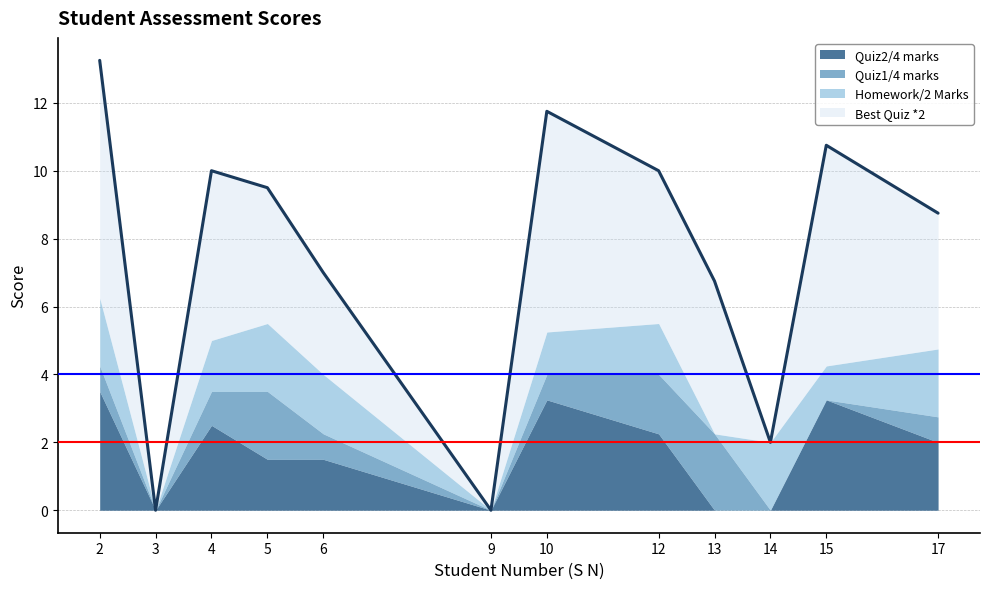

Reading left to right, transcribe all the data shown in this chart.

Quiz2/4 marks: 2=3.5	3=0.0	4=2.5	5=1.5	6=1.5	9=0.0	10=3.2	12=2.2	13=0.0	14=0.0	15=3.2	17=2.0
Quiz1/4 marks: 2=0.8	3=0.0	4=1.0	5=2.0	6=0.8	9=0.0	10=0.8	12=1.8	13=2.2	14=0.0	15=0.0	17=0.8
Homework/2 Marks: 2=2.0	3=0.0	4=1.5	5=2.0	6=1.8	9=0.0	10=1.2	12=1.5	13=0.0	14=2.0	15=1.0	17=2.0
Best Quiz *2: 2=7.0	3=0.0	4=5.0	5=4.0	6=3.0	9=0.0	10=6.5	12=4.5	13=4.5	14=0.0	15=6.5	17=4.0